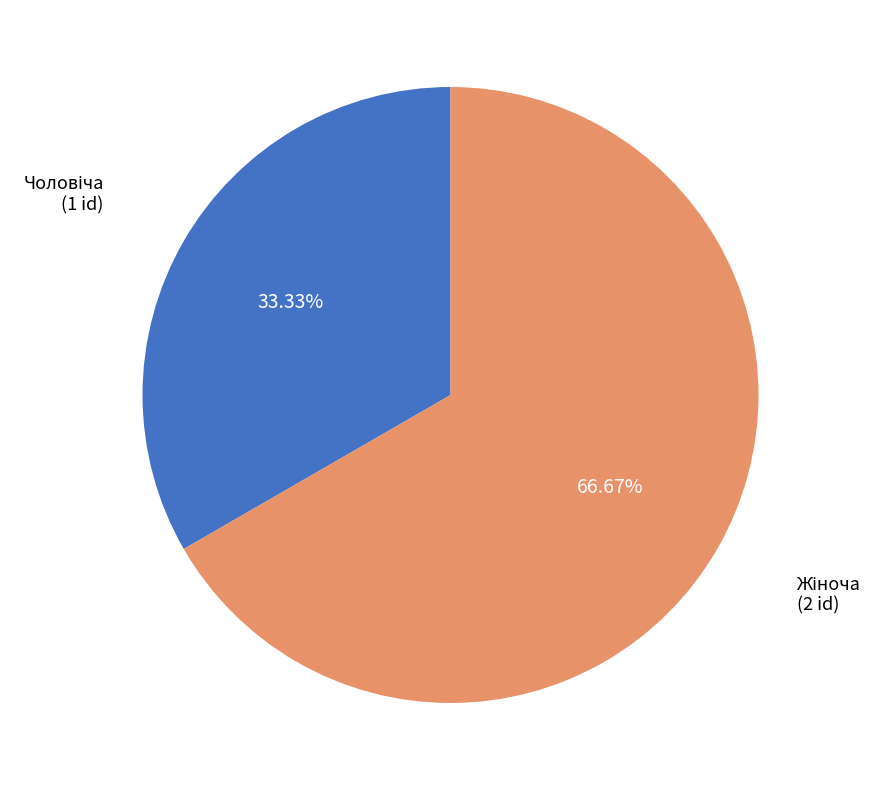

Is there any slice that represents more than half of the pie?

Yes